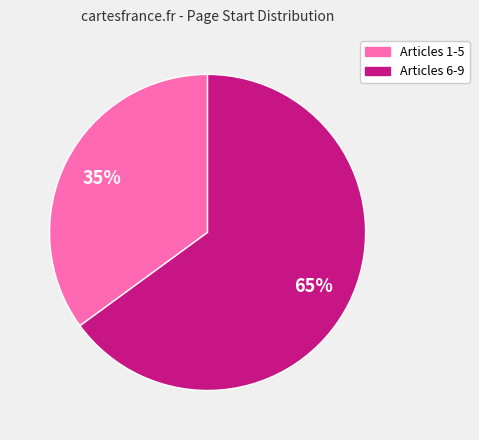

Is there any slice that represents more than half of the pie?

Yes